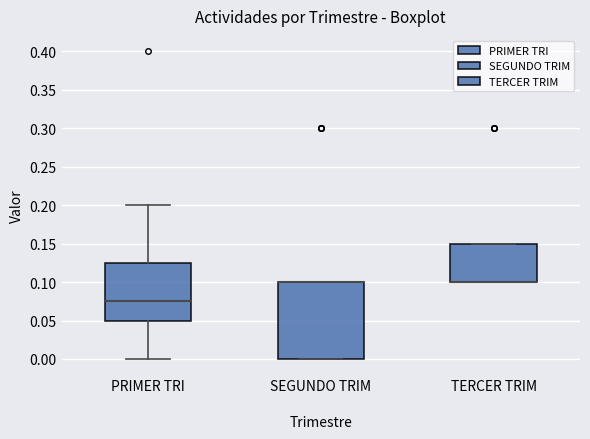

Reading left to right, read every box against the y-axis: the position of its median line, the range the box covers, and the ends of its whiskers. The values are not printed on the chart, so give them approximately, as read against the axis.

PRIMER TRI: median 0.075, box 0.050 to 0.125, whiskers 0.000 to 0.200
SEGUNDO TRIM: median 0.100 (drawn on the box's upper edge), box 0.000 to 0.100, whiskers 0.000 to 0.100
TERCER TRIM: median 0.100 (drawn on the box's lower edge), box 0.100 to 0.150, whiskers 0.100 to 0.150